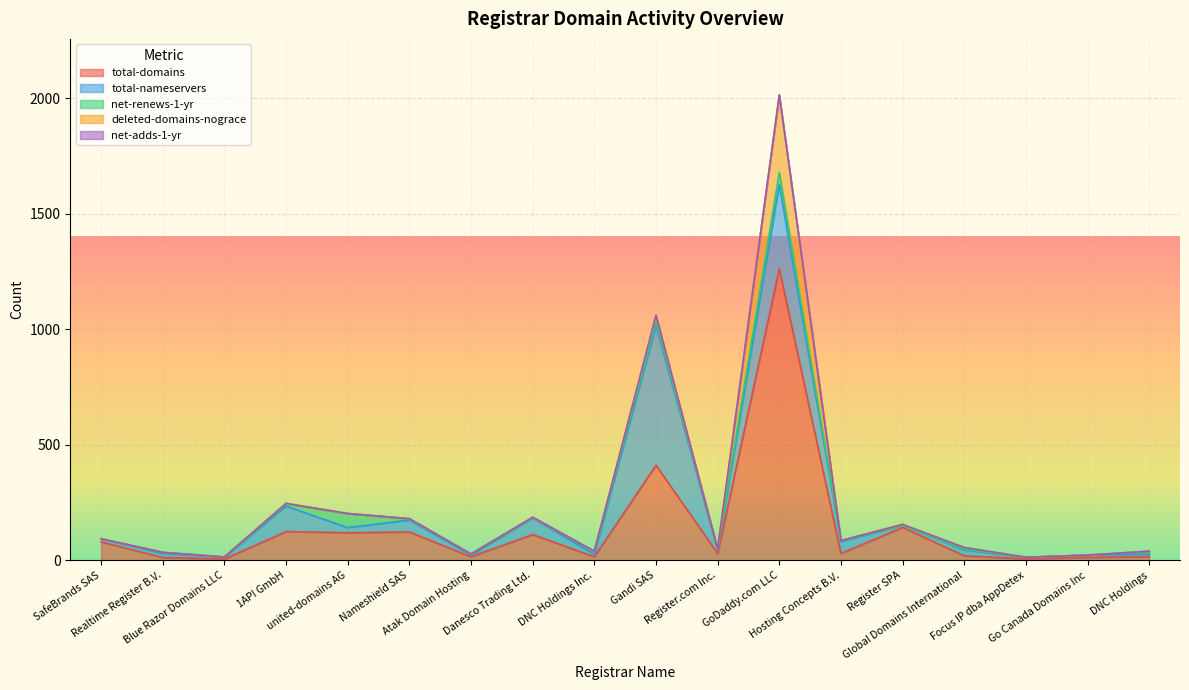

At which category does net-adds-1-yr reach its first local peak?

Danesco Trading Ltd.